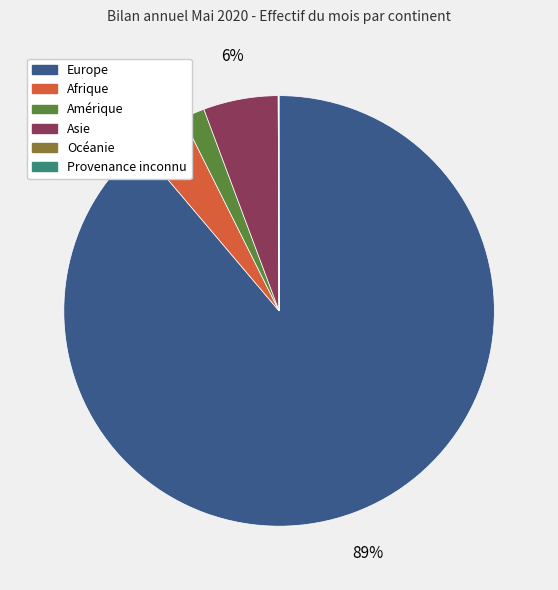

Which category has the biggest portion of the pie?

Europe